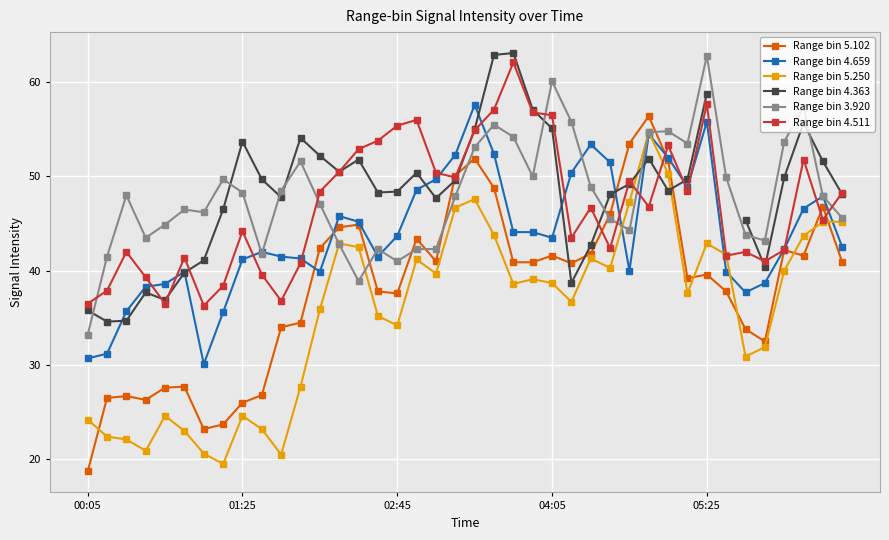

Which label corresponds to the smallest value in the chart?

00:05